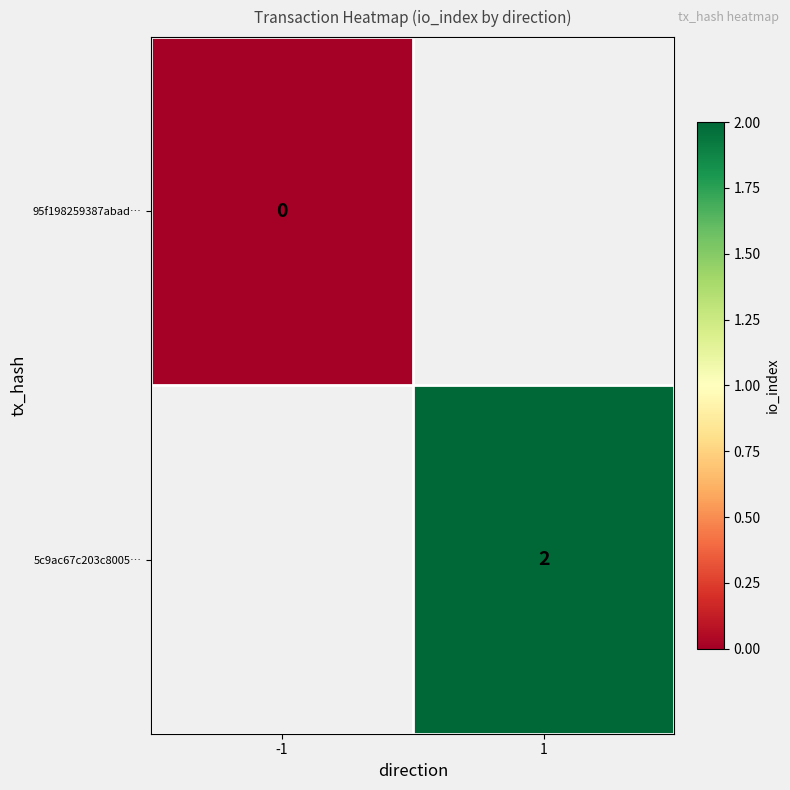

The 5c9ac67c203c8005… series shows 2 at 1. True or false?

True